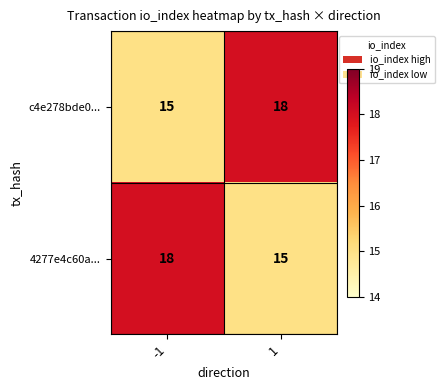

What is the spread (max minus min) of values at -1?

3